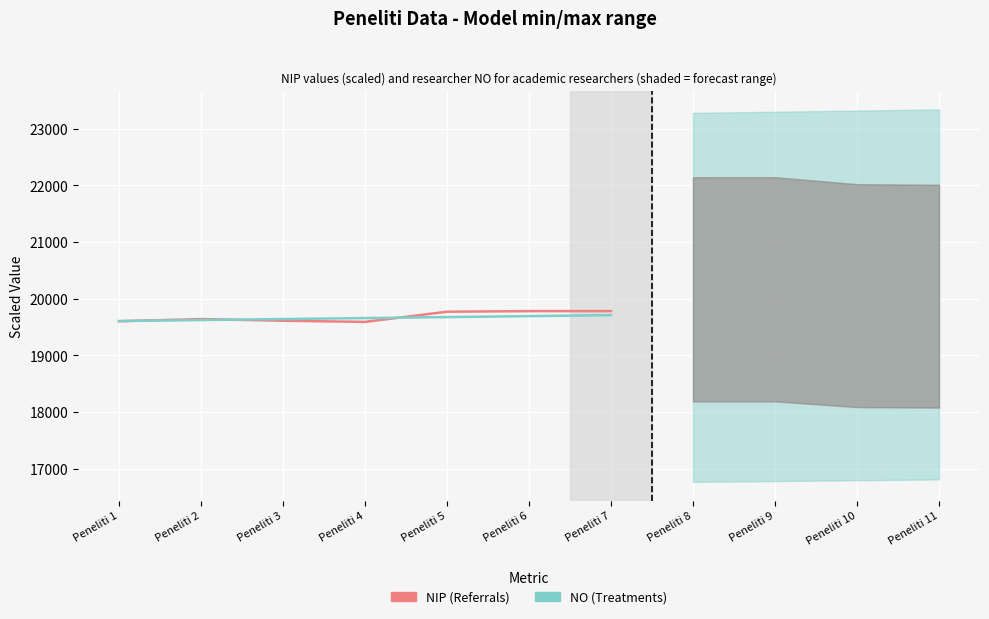

How many values in the NIP (Referrals) series are below 19640?

3